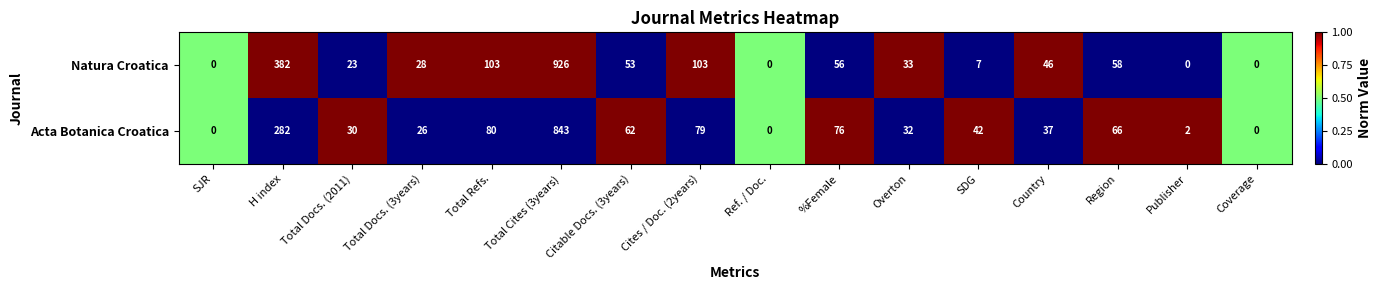

What is the greatest value displayed?

926